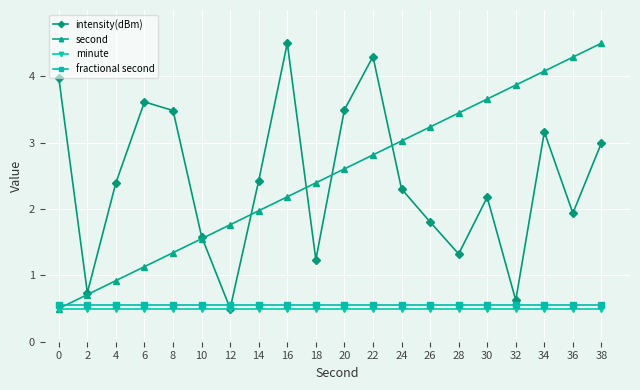

What is the total value across all series at 0?

5.5